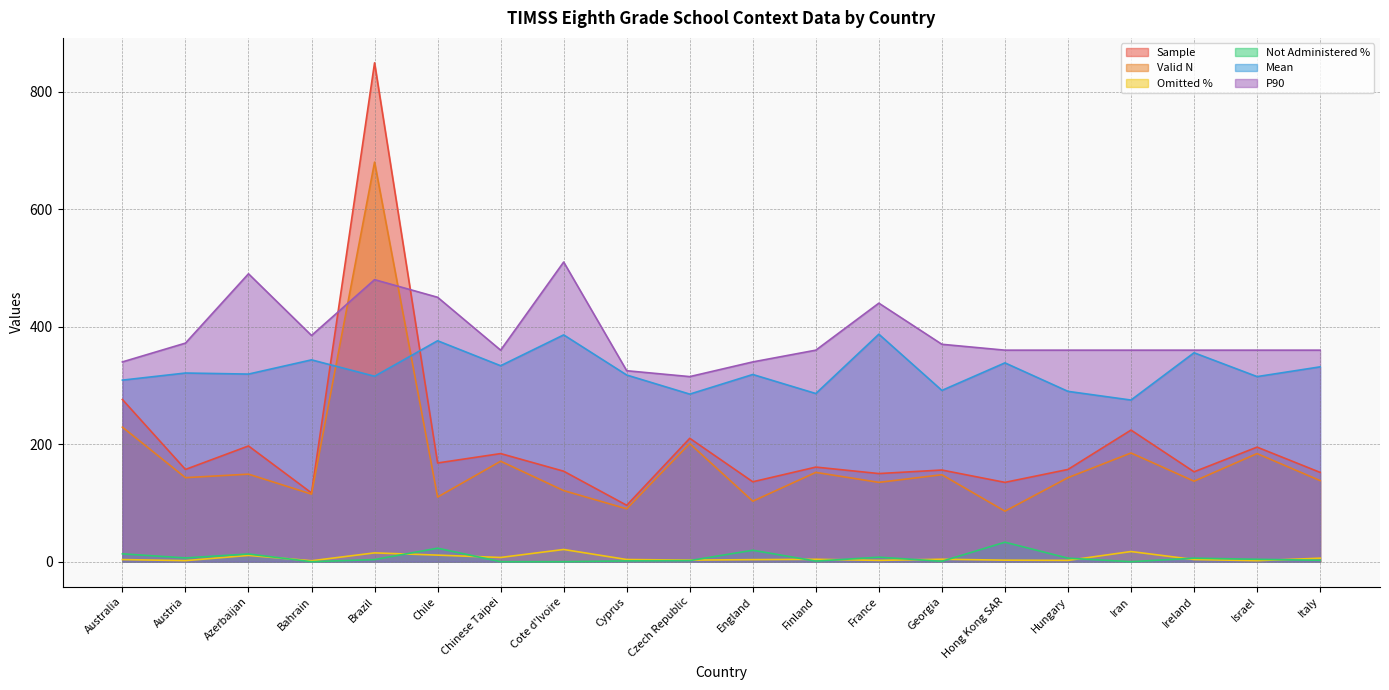

What is the minimum value for Valid N?

86.0